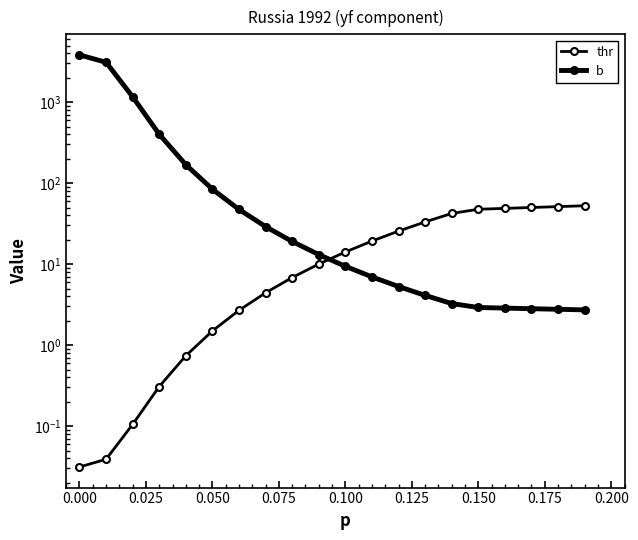

At how many categories does at least one series exceed 1651?

2